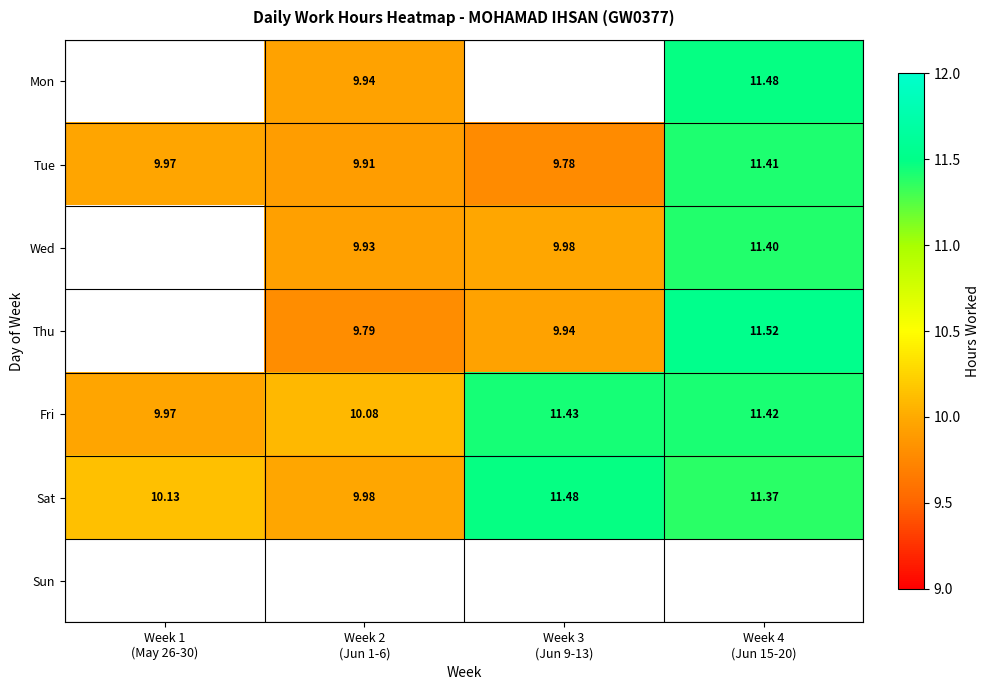

Which has a higher value, Week 2
(Jun 1-6) or Week 3
(Jun 9-13)?

Week 3
(Jun 9-13)